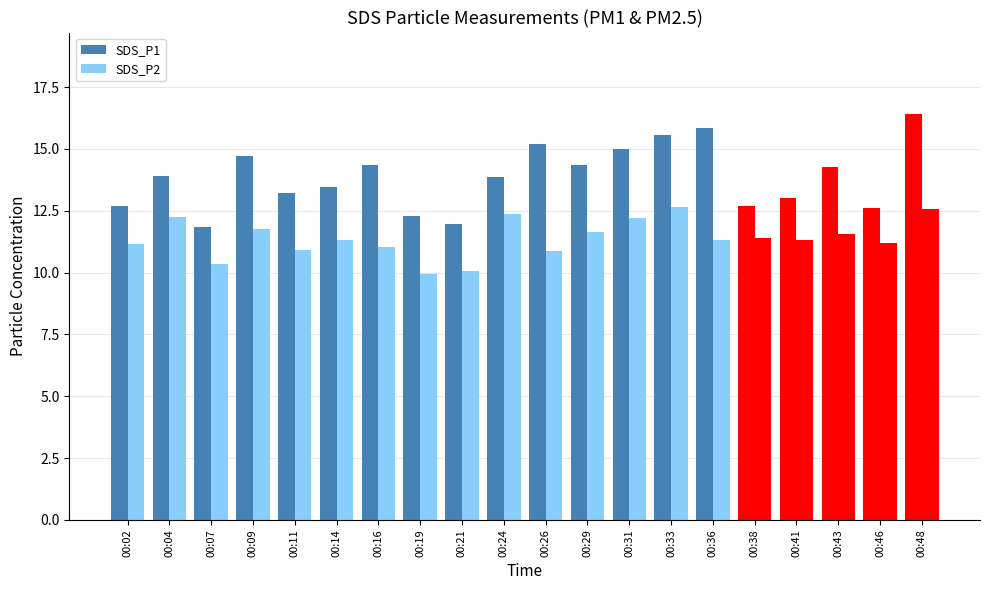

Which series changed the most between 00:02 and 00:31?

SDS_P1